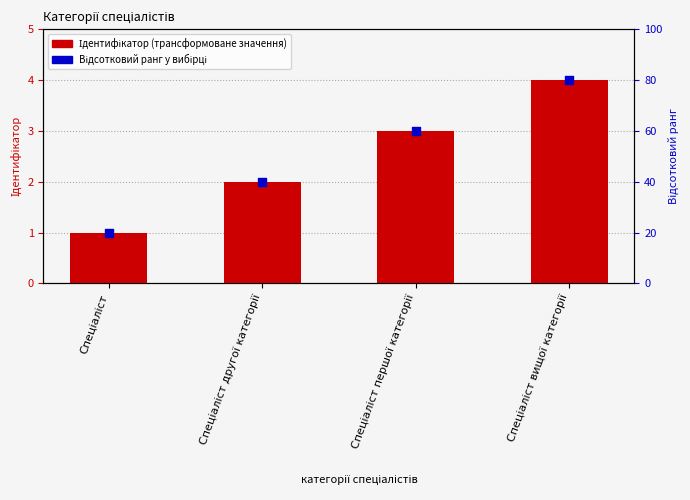

At which category is the sum across all series the highest?

Спеціаліст вищої категорії